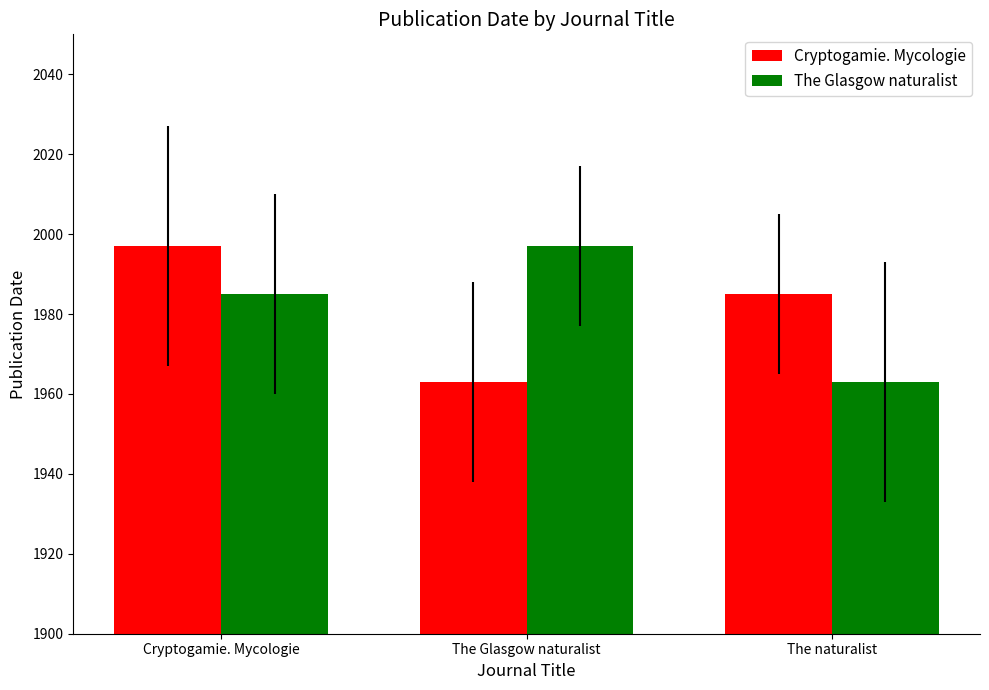

The value of The Glasgow naturalist at Cryptogamie. Mycologie is 1985. True or false?

True